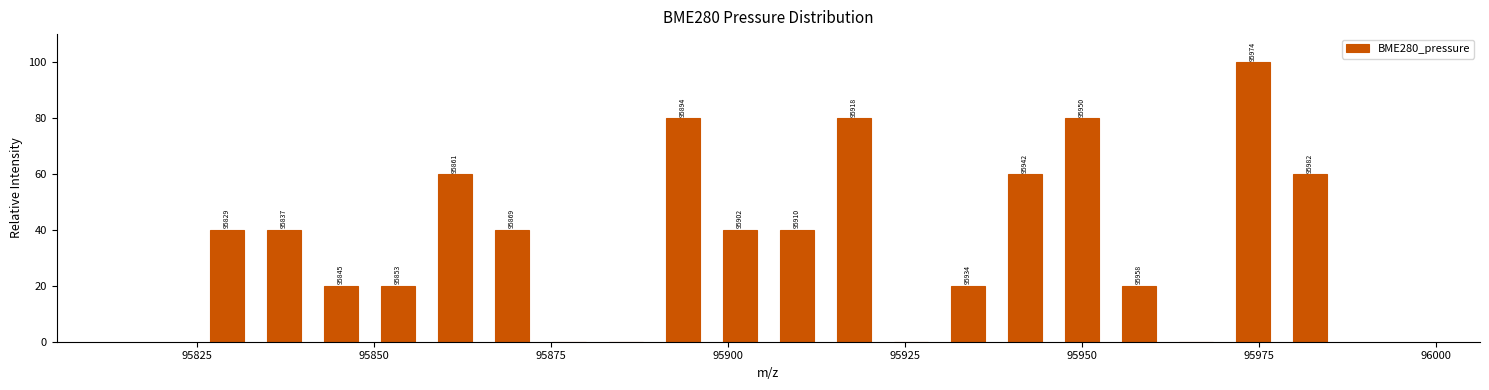

Around what value on the x-axis is the tallest bar? Give the approximate position of its centre, as read against the axis.

95975